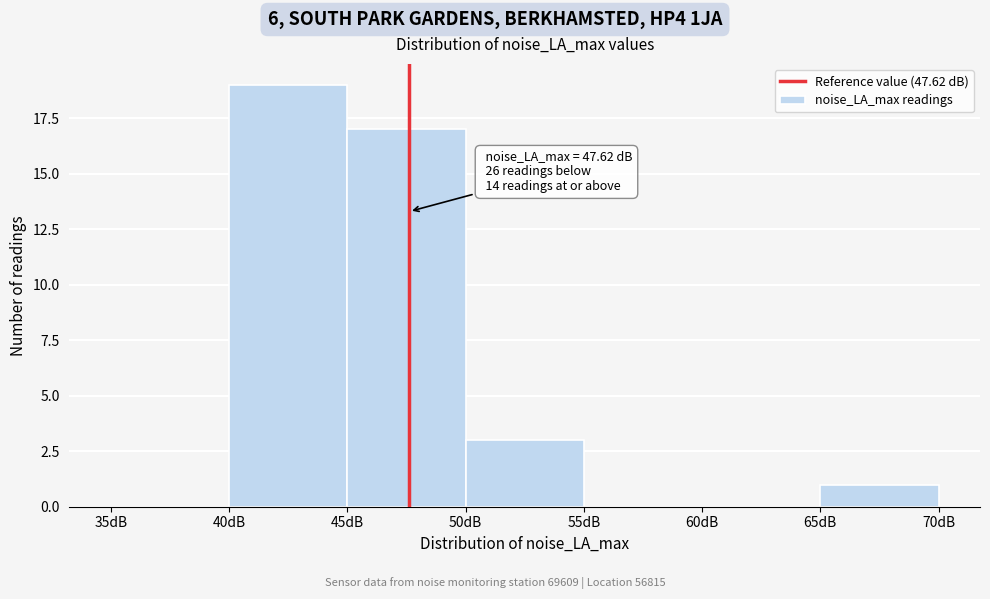

Which range on the x-axis has the tallest bar?

40 to 45